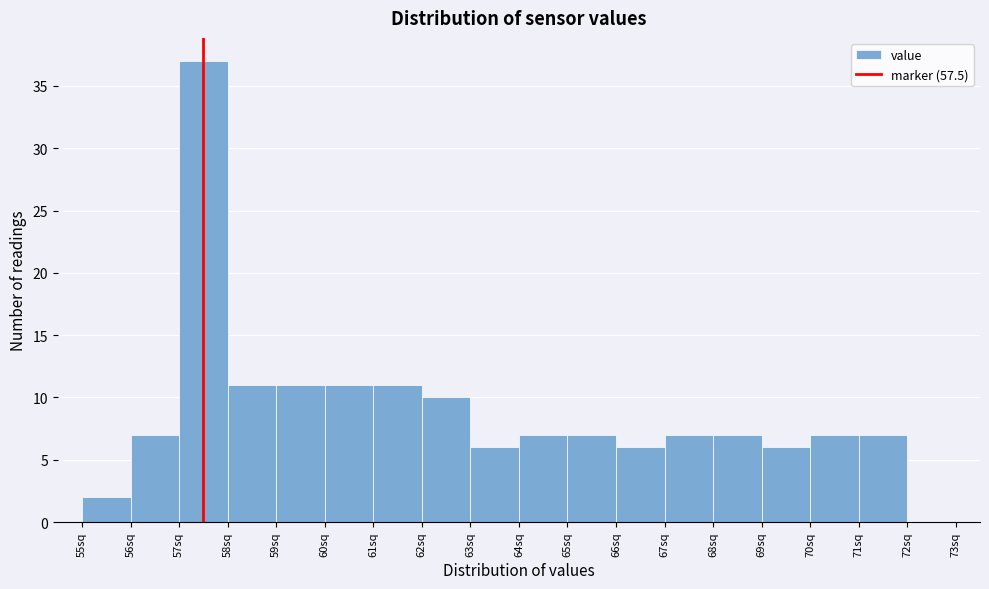

Which range on the x-axis has the tallest bar?

57 to 58